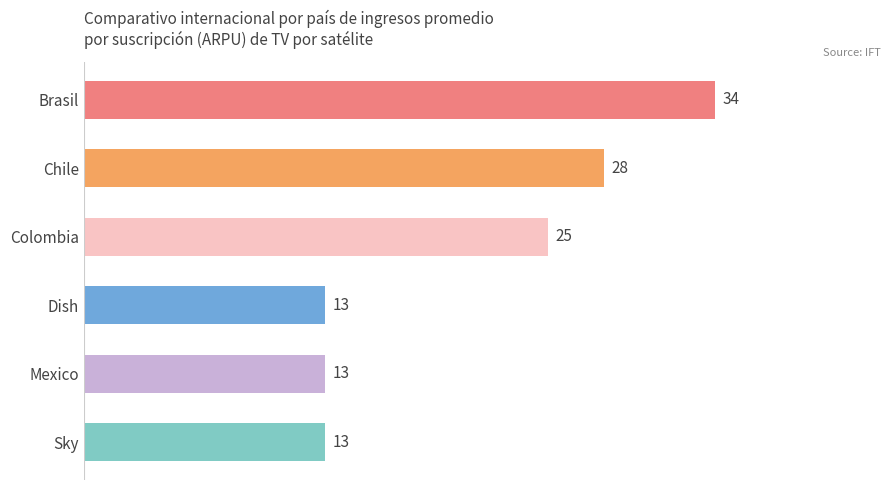

True or false: the data shows 13 at Sky.

True